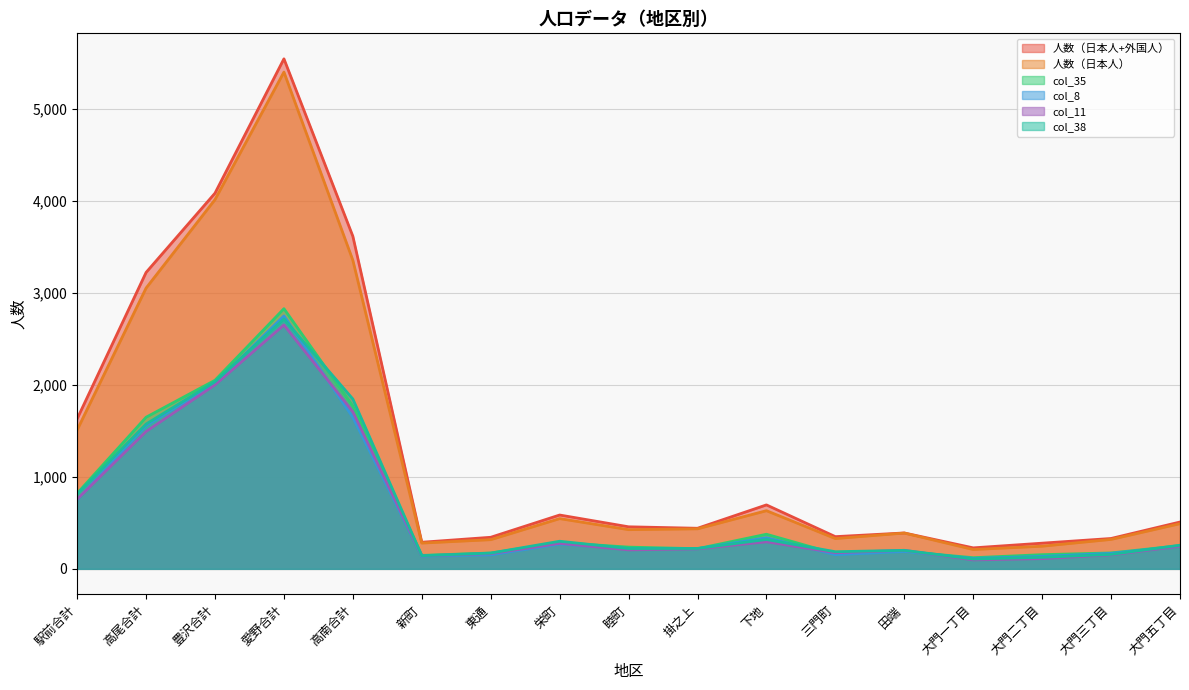

What is the spread (max minus min) of values at 駅前合計?

878